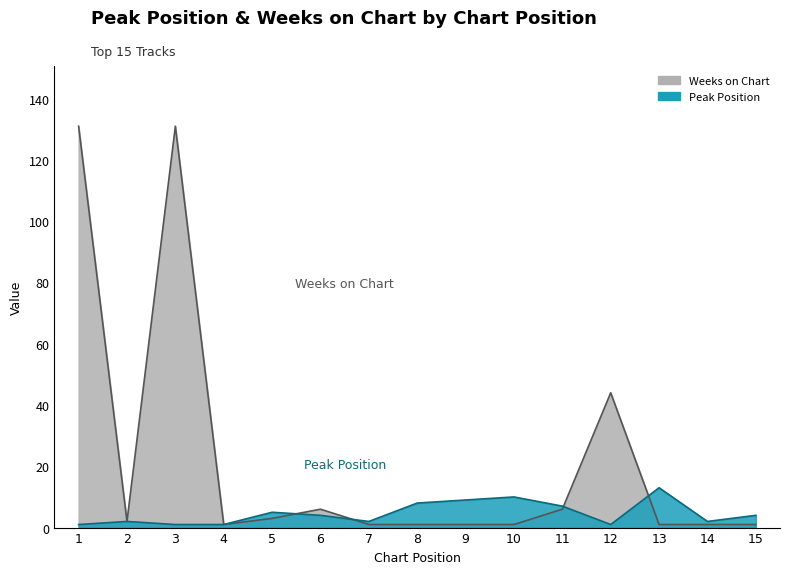

What is the difference between the highest and lowest values at 10?

9